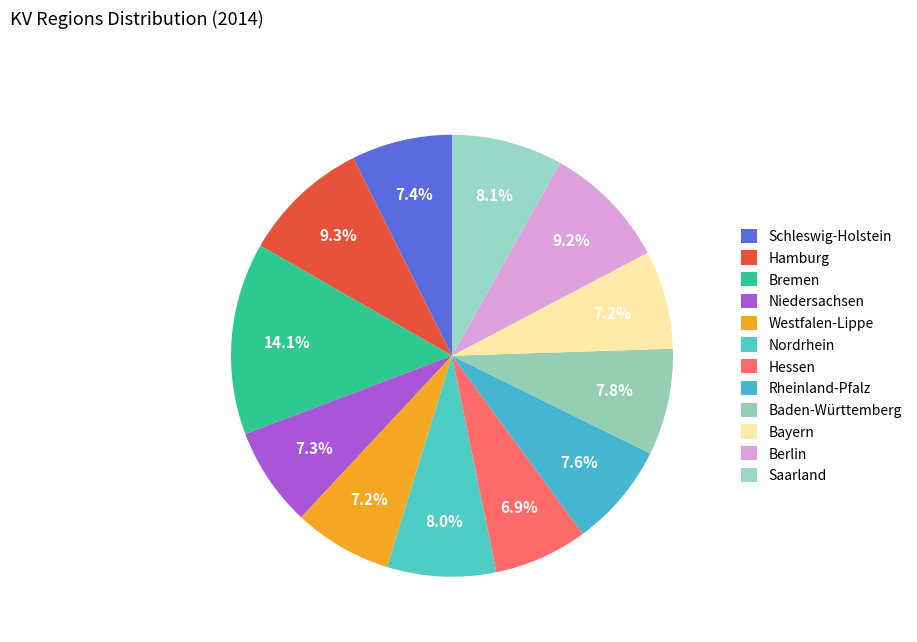

How many slices are in this pie chart?

12